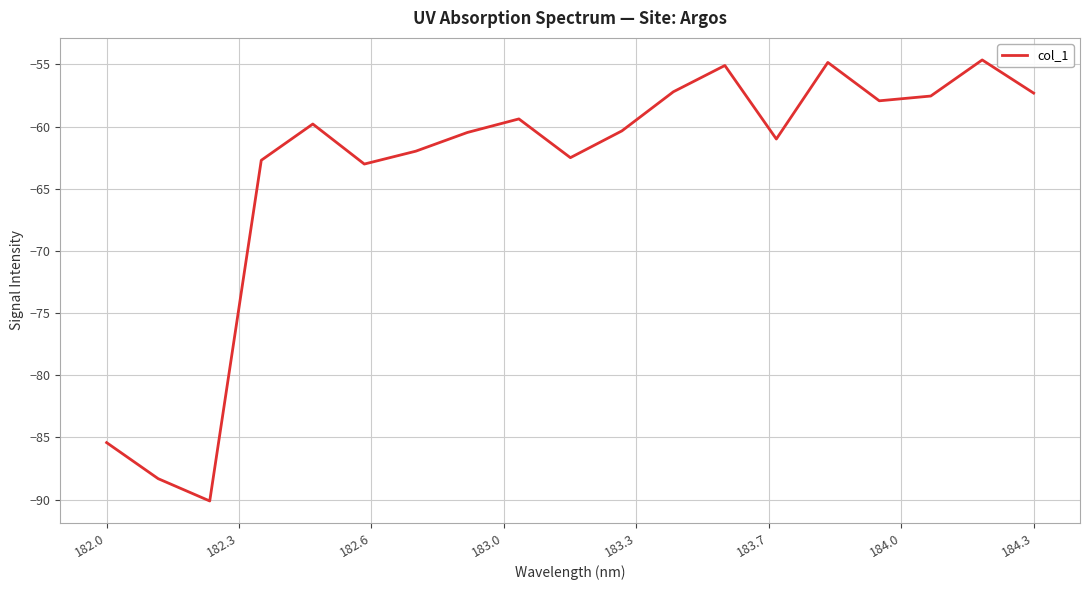

What is the minimum value shown in the chart?

-90.1